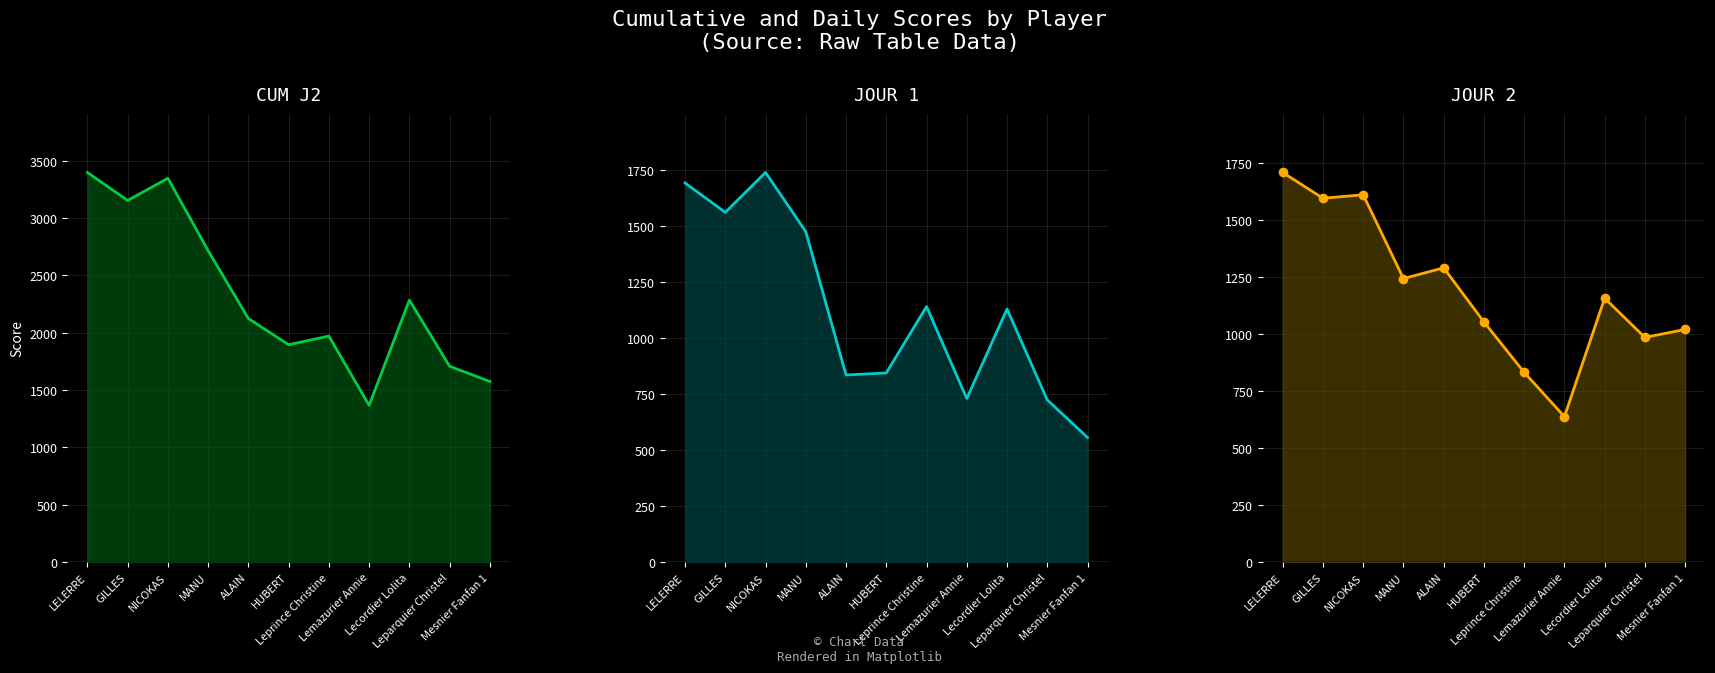

Which has a higher value, Lecordier Lolita or Lemazurier Annie?

Lecordier Lolita